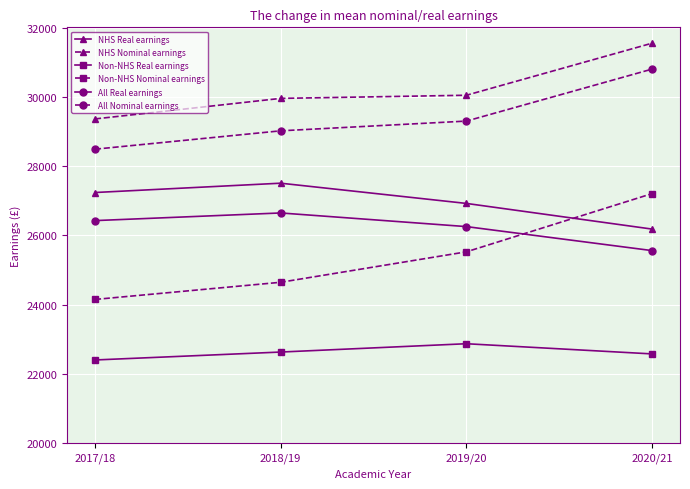

Is this an area chart (filled region under the line)?

No